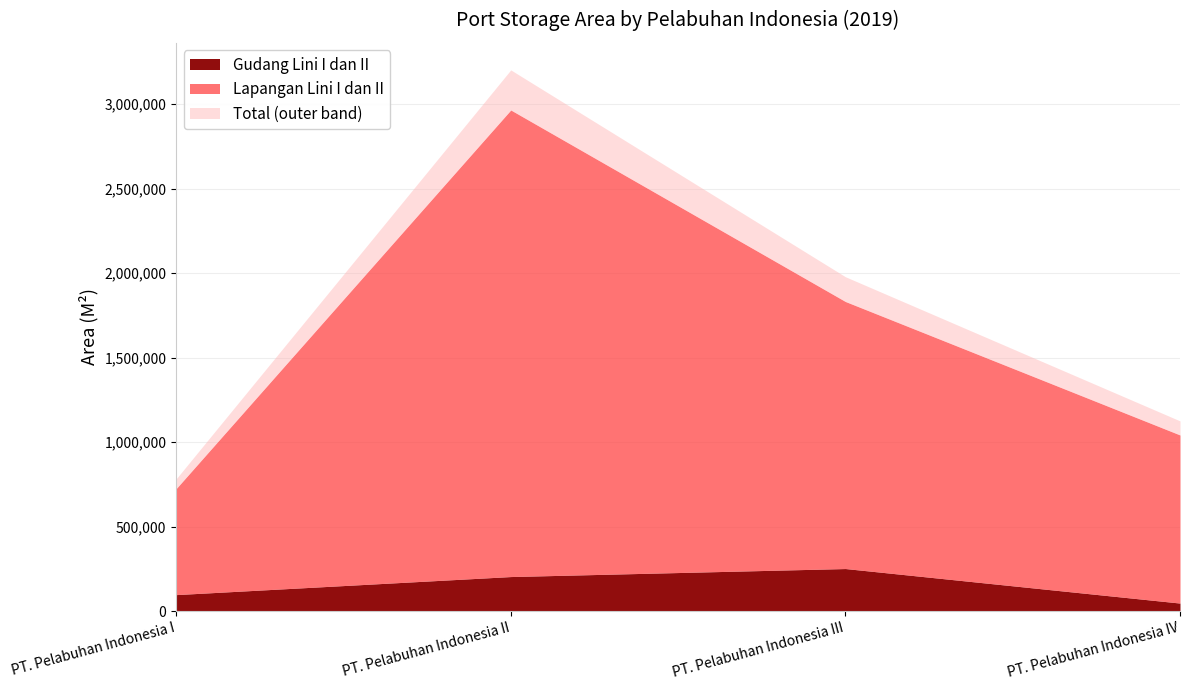

What is the label of the 2nd point from the left?

PT. Pelabuhan Indonesia II